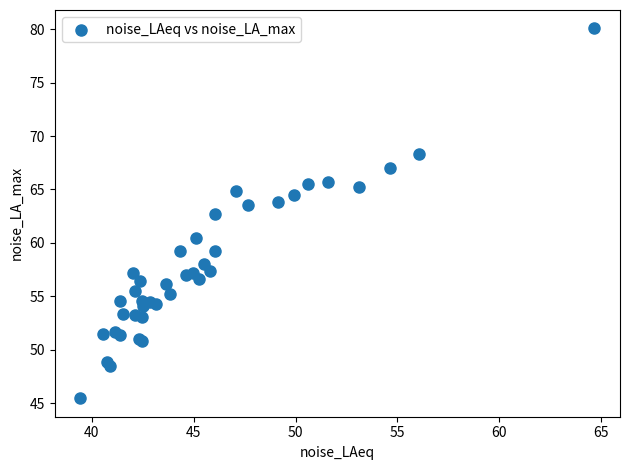

What Y value in the scatter plot is closest to 62?

62.7